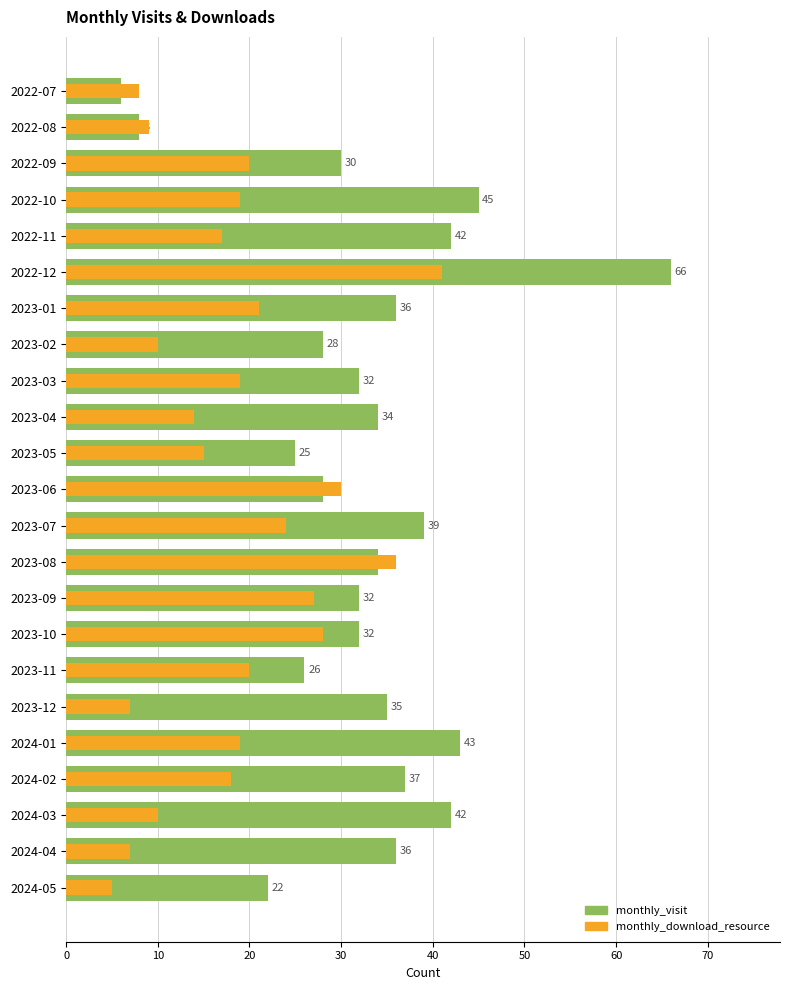

How many bars are there in each group?

2